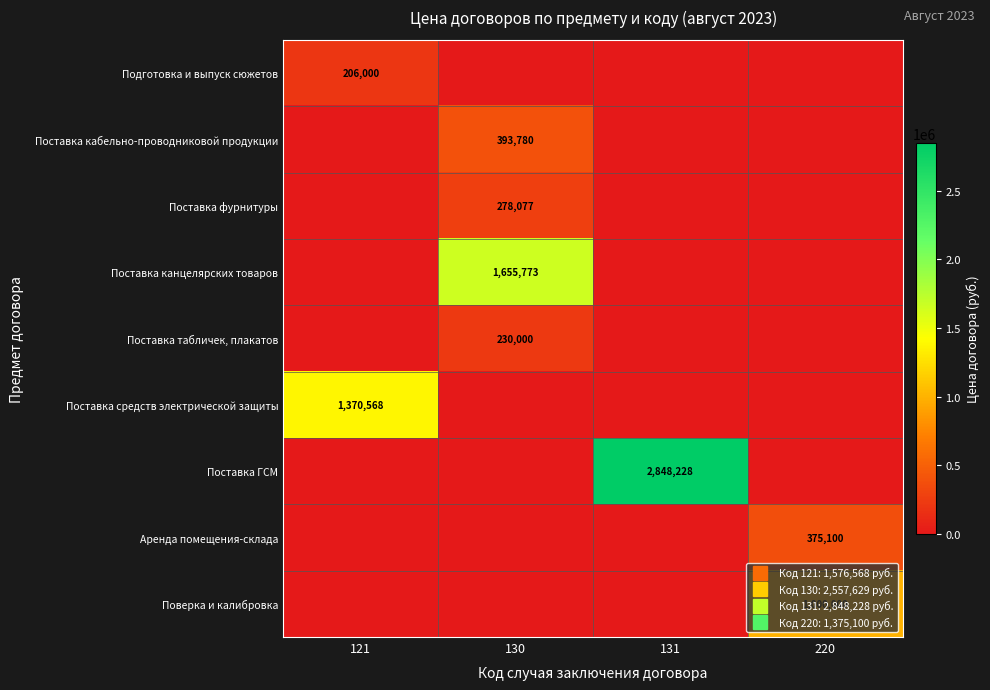

Is it true that Поставка канцелярских товаров equals 0.0 at 121?

True